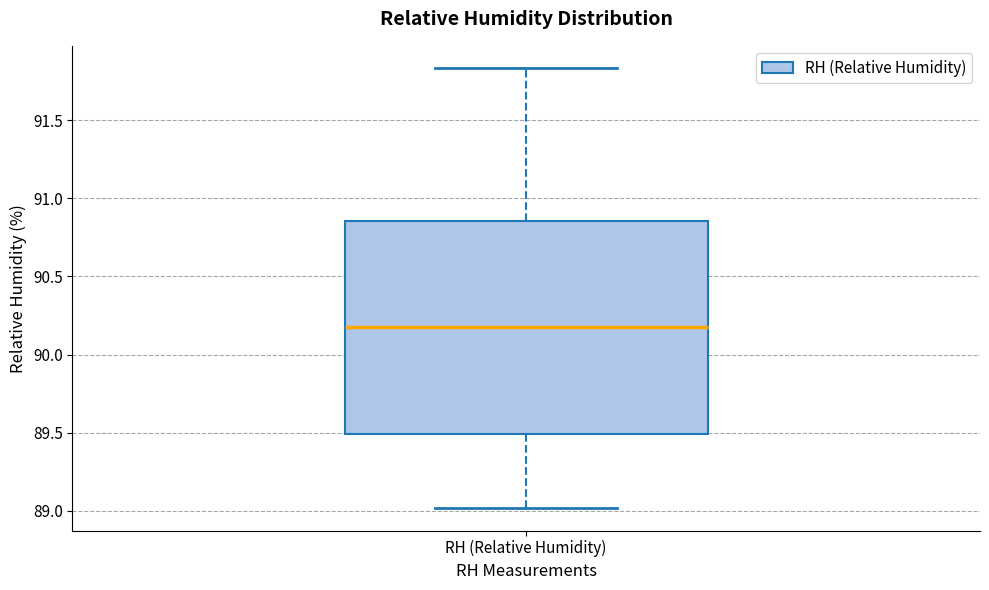

Read this box plot against the y-axis: the position of the median line, the range covered by the box, and the ends of both whiskers. The values are not printed on the chart, so give them approximately, as read against the axis.

median 90.20, box 89.50 to 90.85, whiskers 89.00 to 91.85